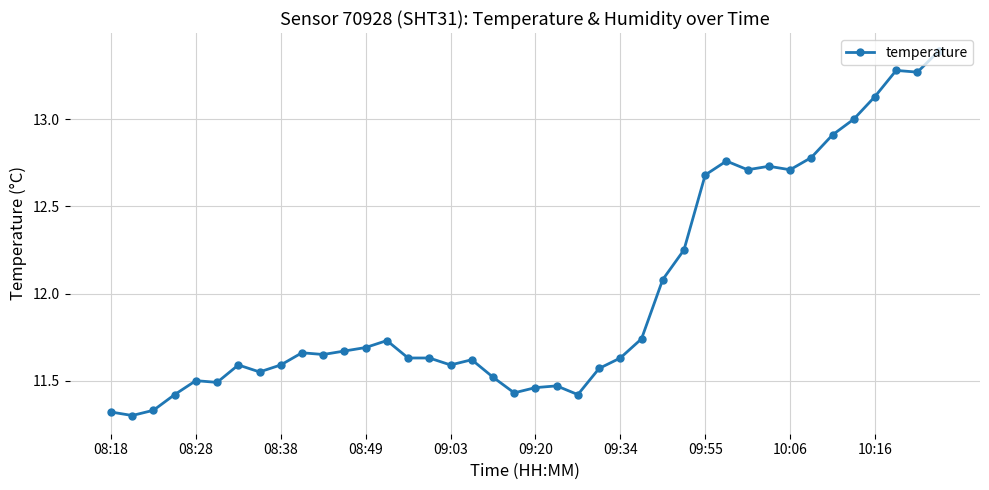

What is the maximum value shown in the chart?

13.4